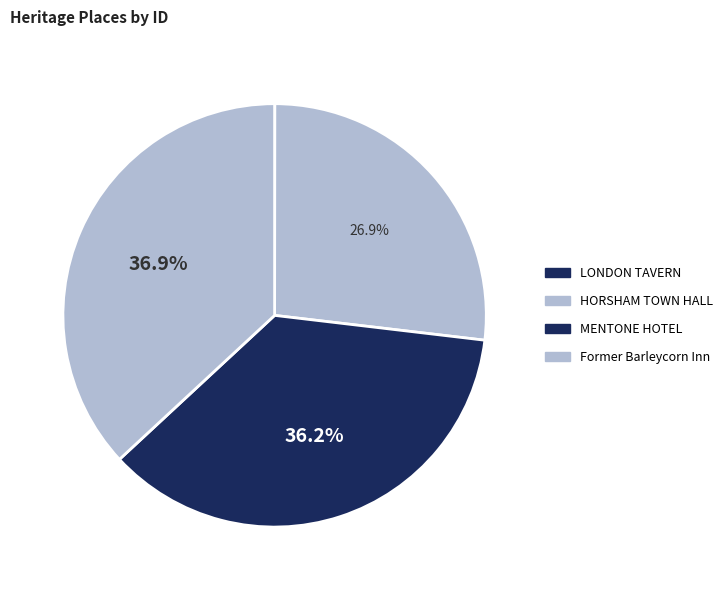

True or false: MENTONE HOTEL accounts for 51% of the total.

False